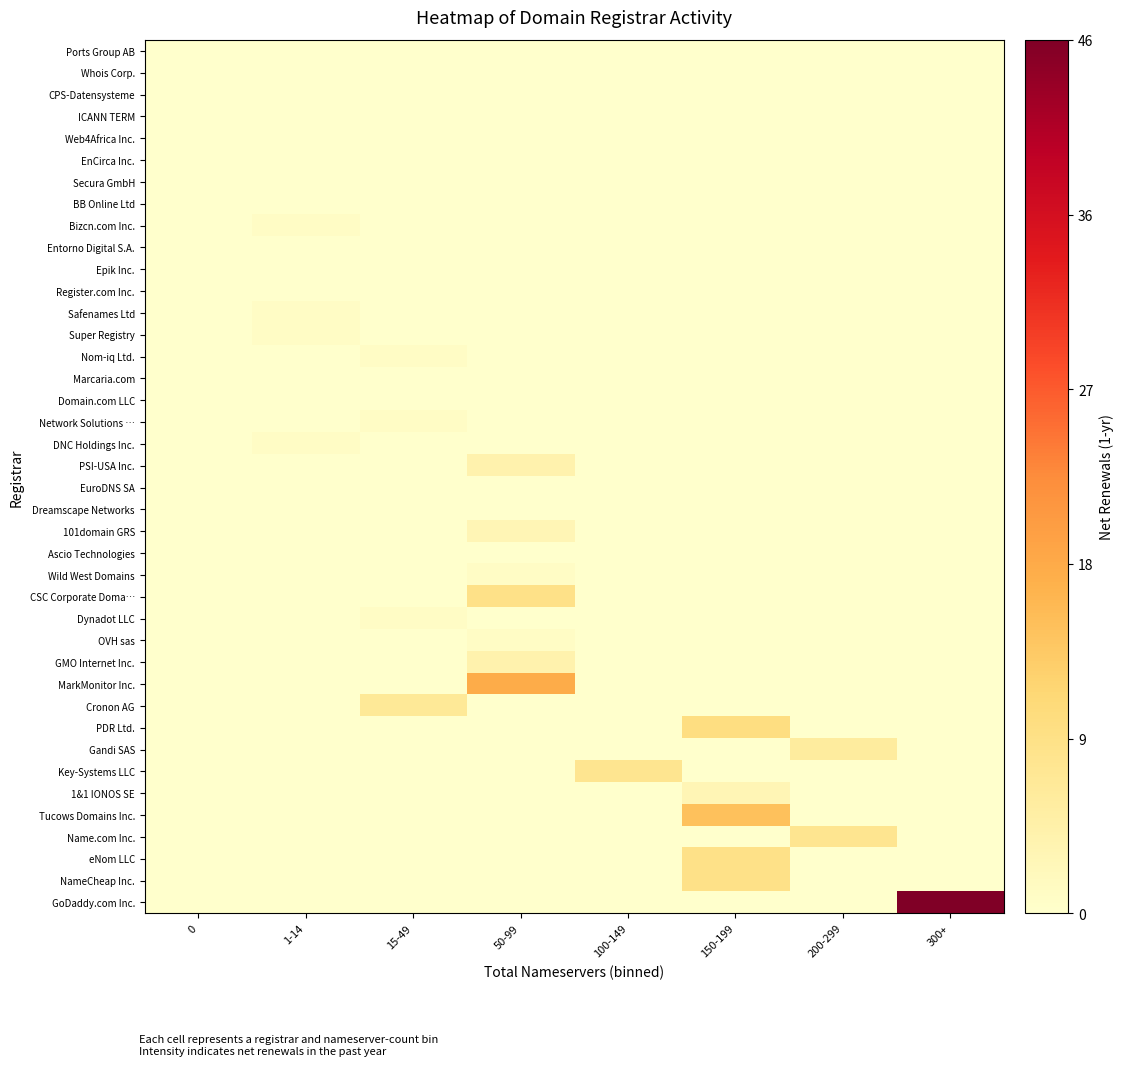

Count the number of categories in the chart.

8